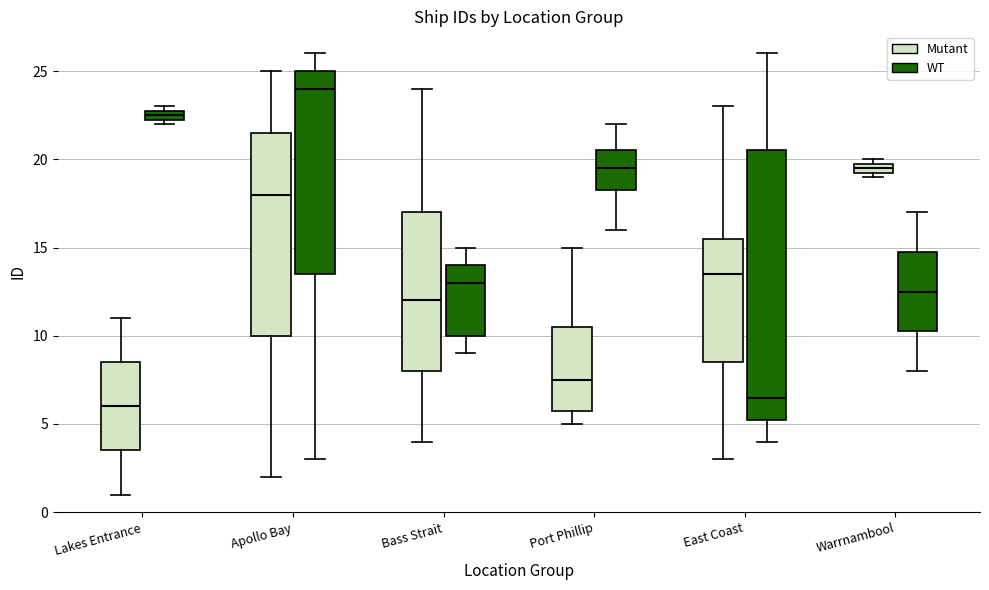

Comparing the boxes themselves (not the whiskers), which one is the tallest?

East Coast (WT)